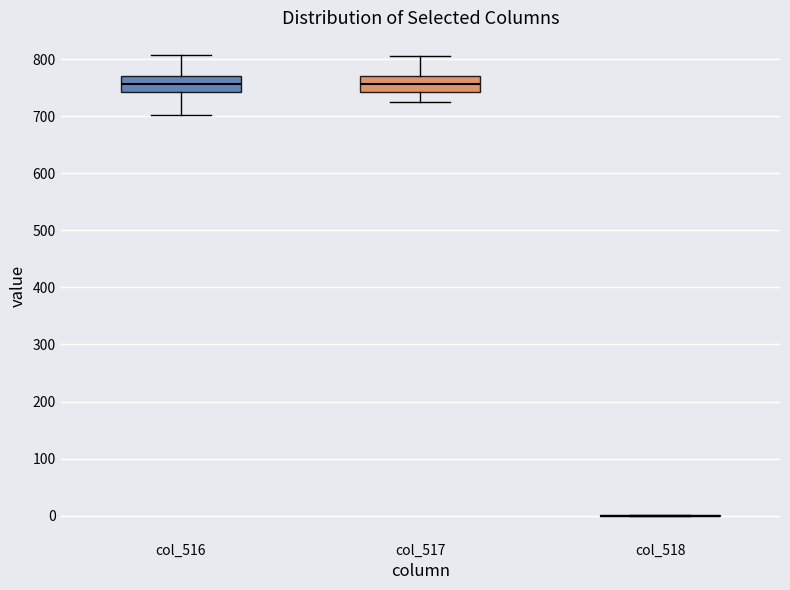

Reading left to right, read every box against the y-axis: the position of its median line, the range the box covers, and the ends of its whiskers. The values are not printed on the chart, so give them approximately, as read against the axis.

col_516: median 760, box 740 to 770, whiskers 700 to 810
col_517: median 760, box 740 to 770, whiskers 730 to 810
col_518: box collapsed to a line at 0, whiskers 0 to 0